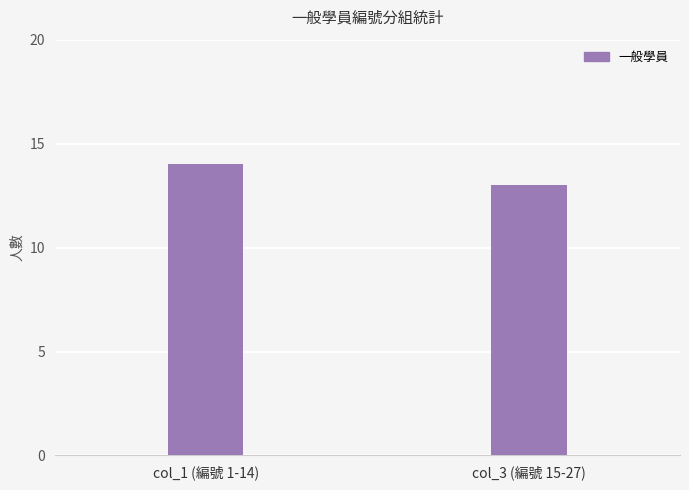

List the labels in order of value, smallest first.

col_3 (編號 15-27), col_1 (編號 1-14)